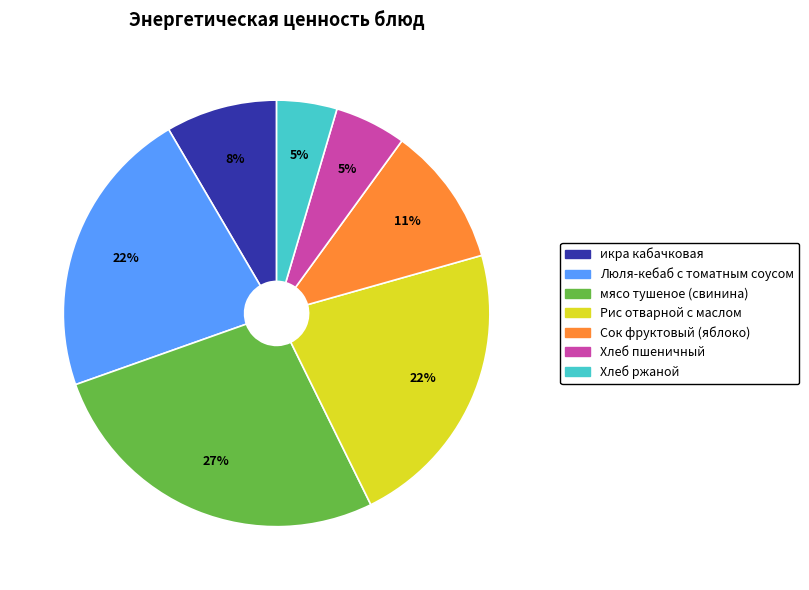

The икра кабачковая slice represents 8% of the pie. True or false?

True